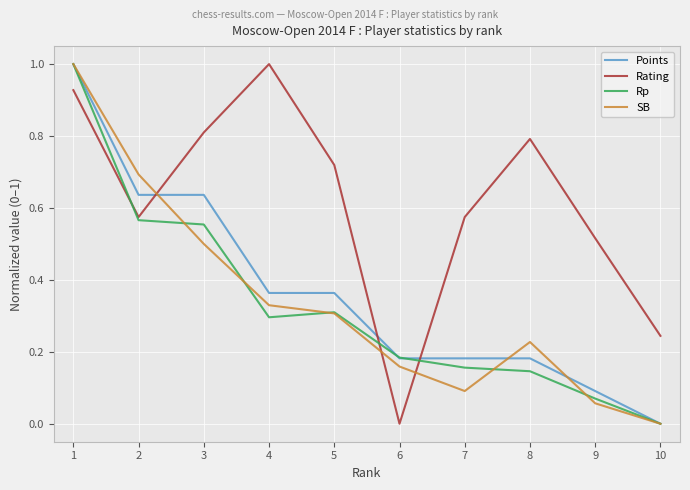

Rank the categories by SB value from lowest to highest.

10, 9, 7, 6, 8, 5, 4, 3, 2, 1